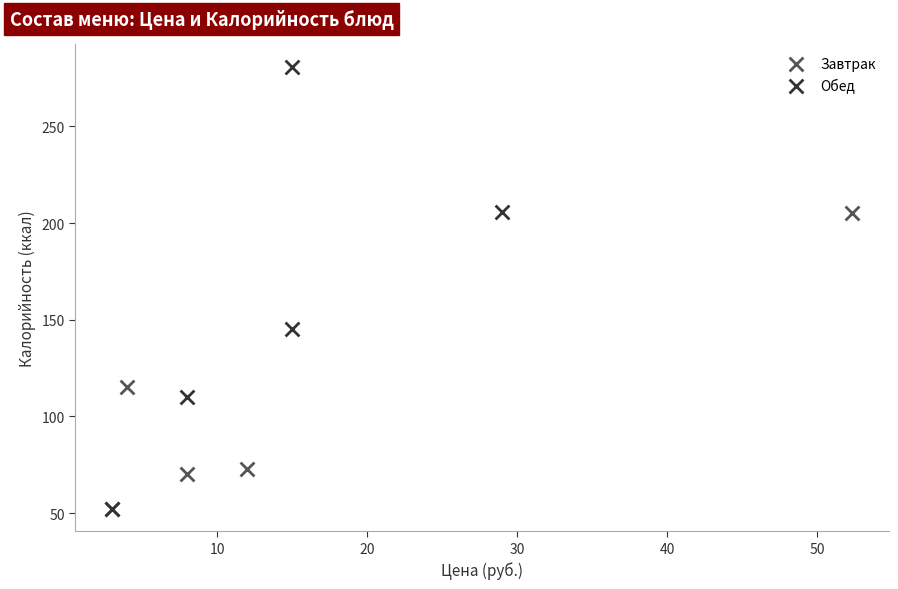

Which series reaches the maximum Y coordinate?

Обед